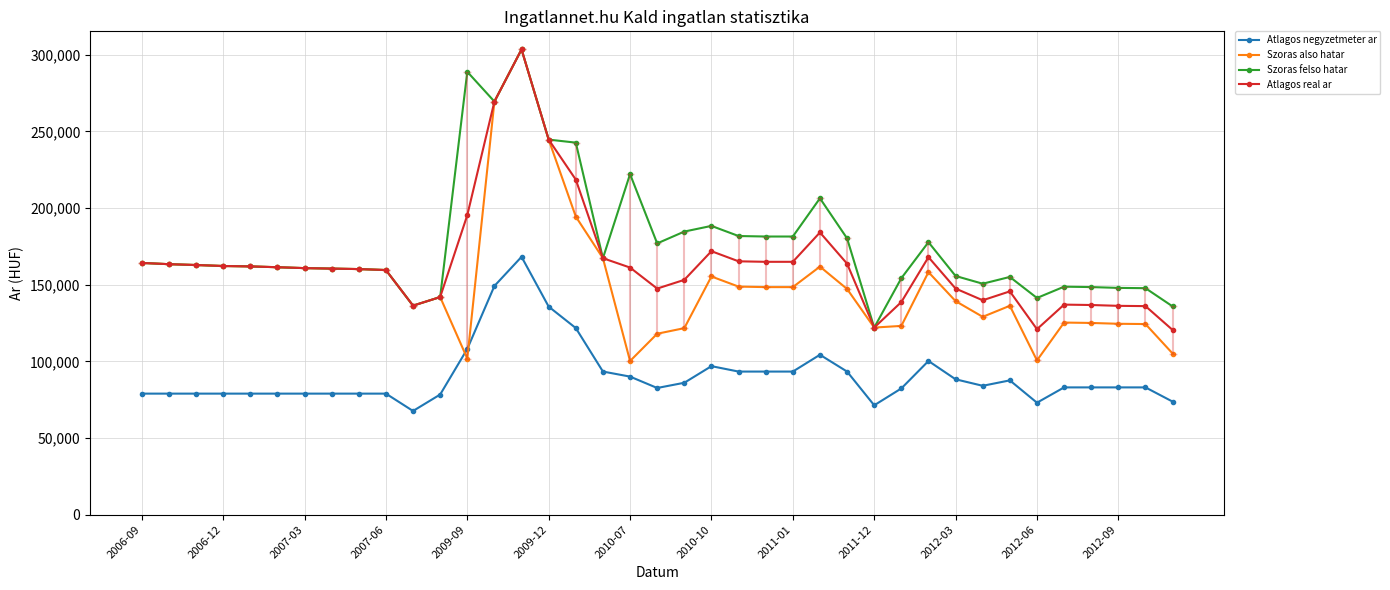

What is the maximum value for Szoras felso hatar?

303467